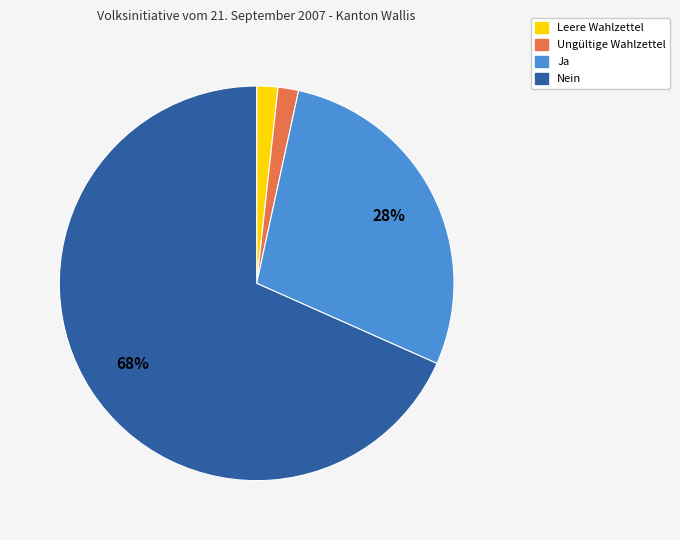

To the nearest percent, what is the average slice percentage?

25%